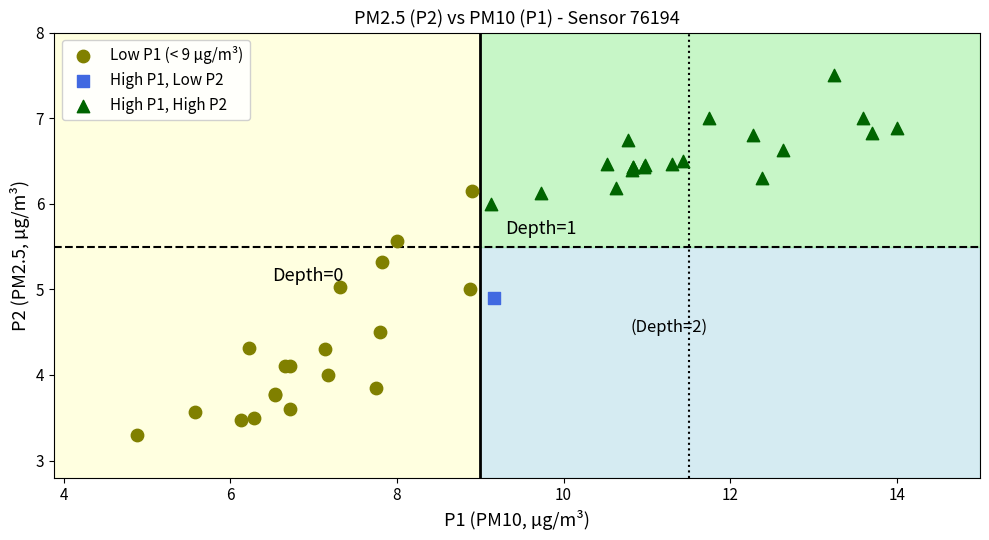

What are all the series names shown in the legend?

Low P1 (< 9 µg/m³), High P1, Low P2, High P1, High P2